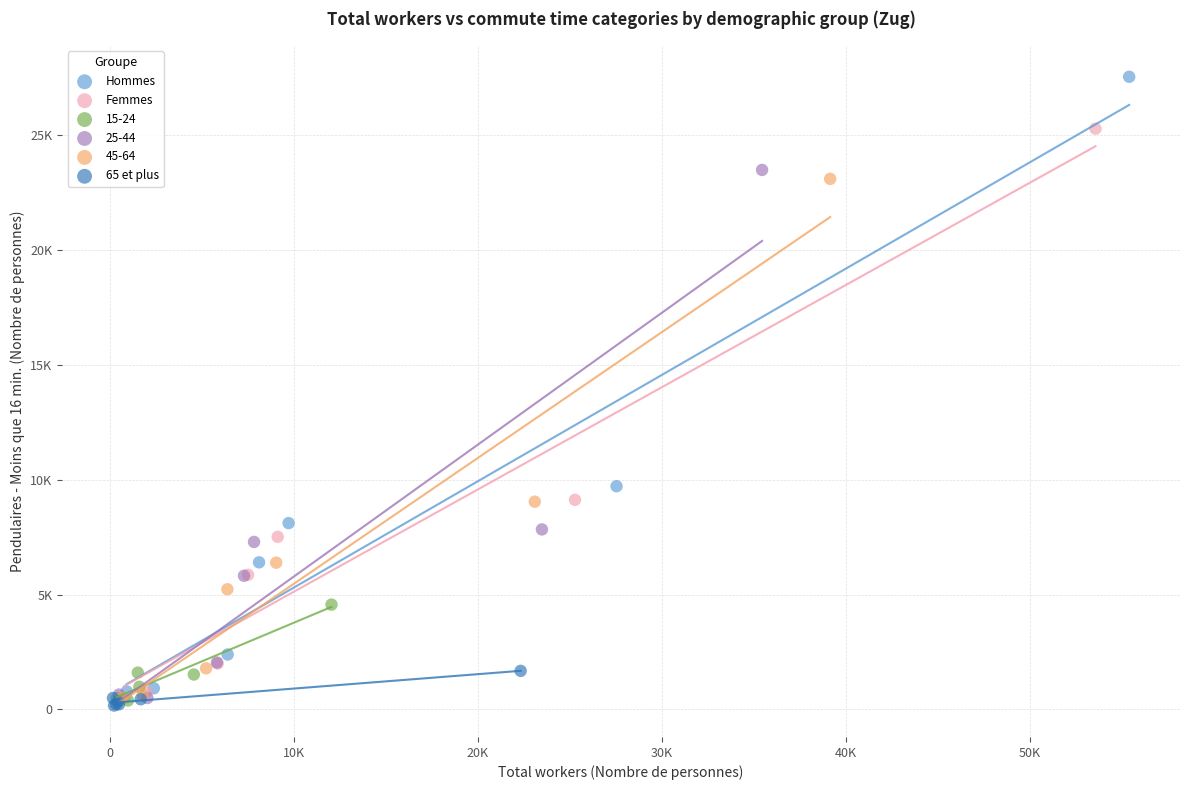

What are all the series names shown in the legend?

Hommes, Femmes, 15-24, 25-44, 45-64, 65 et plus